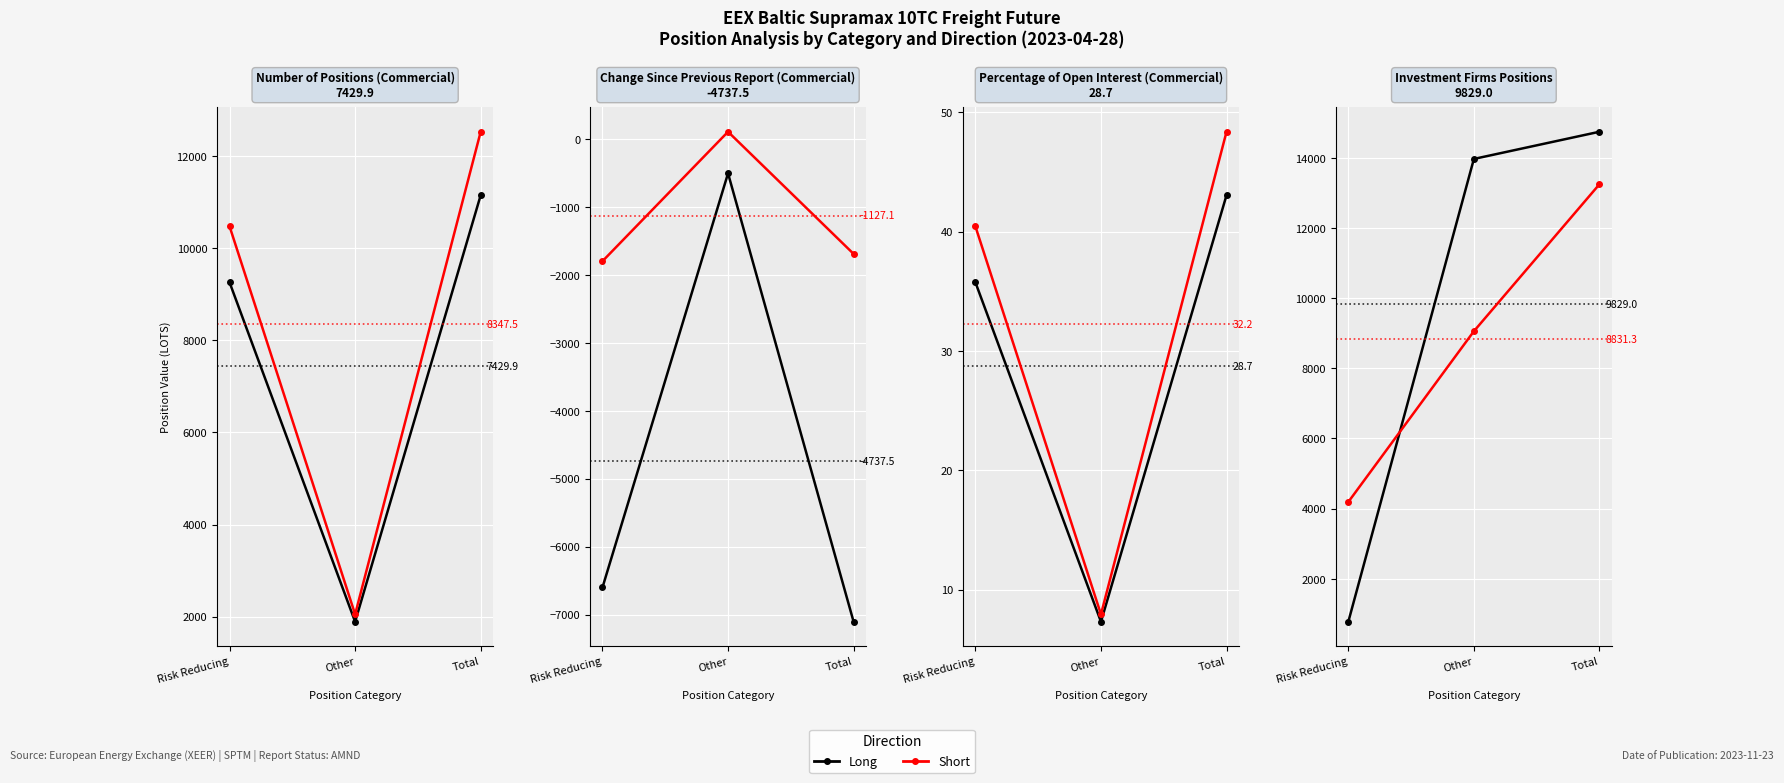

At how many categories does at least one series exceed 2616?

3